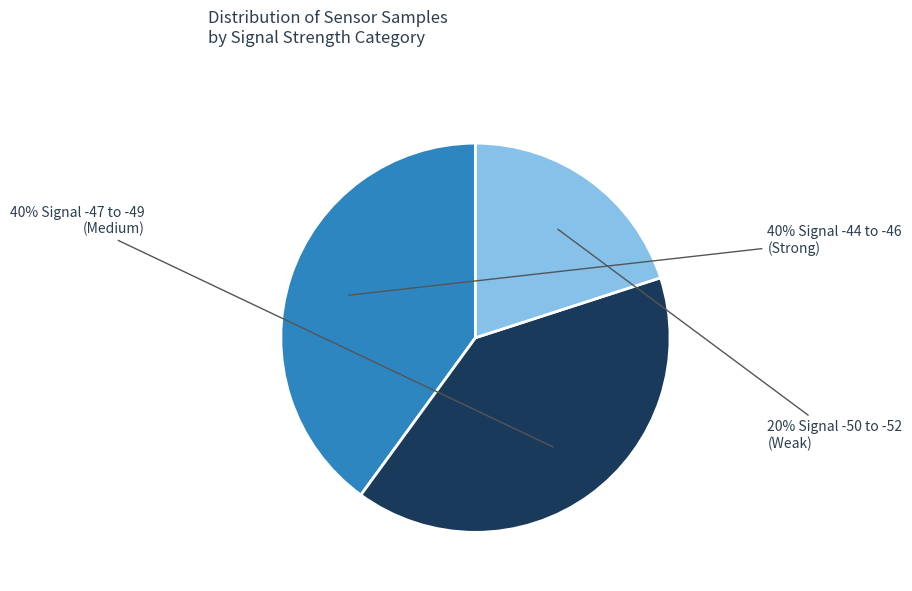

Is there a majority slice in this chart?

No